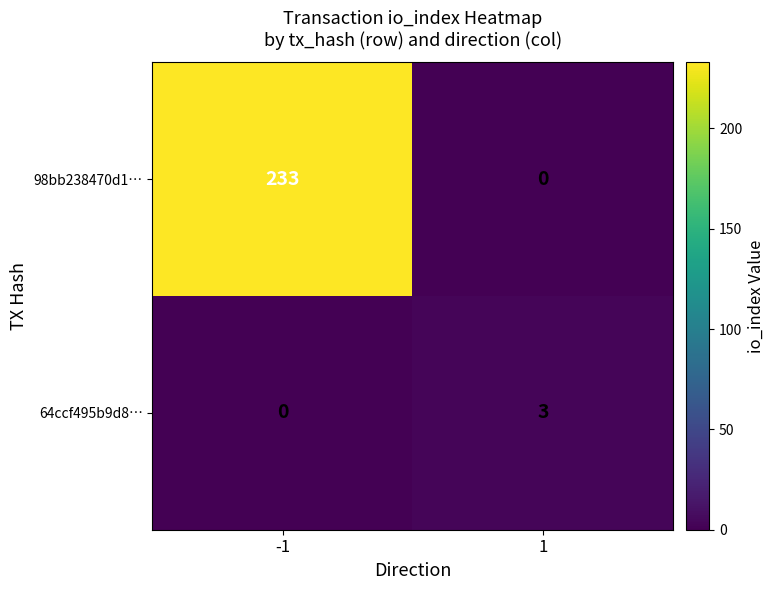

What is the total value across all series at -1?

233